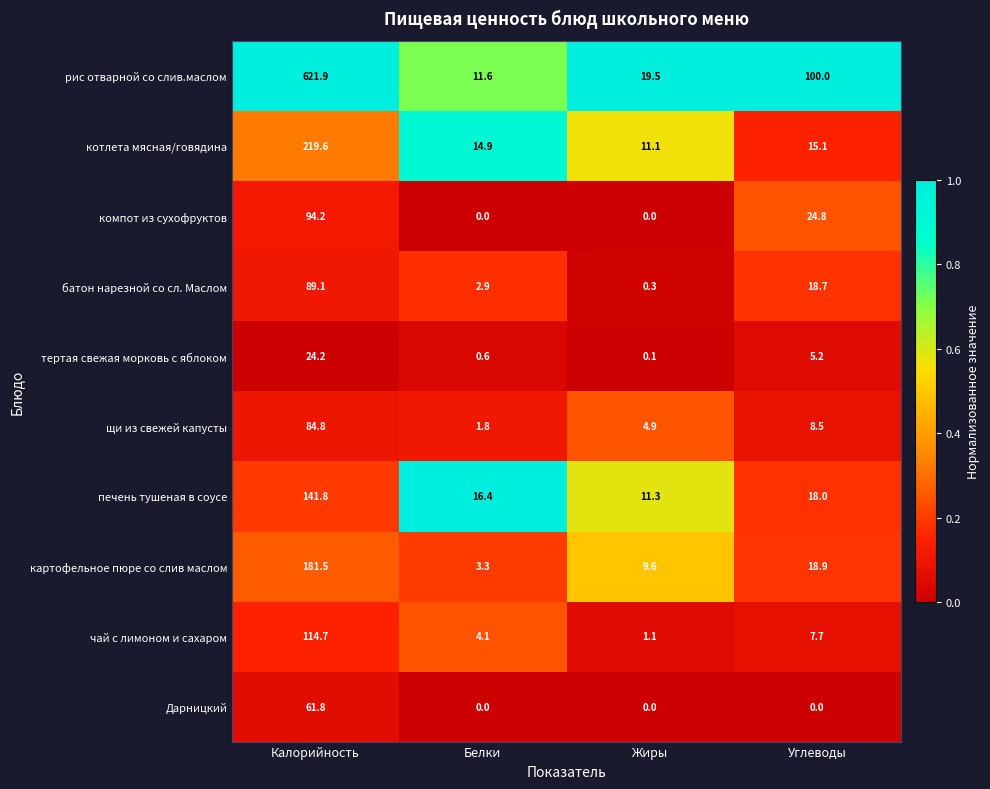

Where is компот из сухофруктов nearest to the value 47?

Углеводы